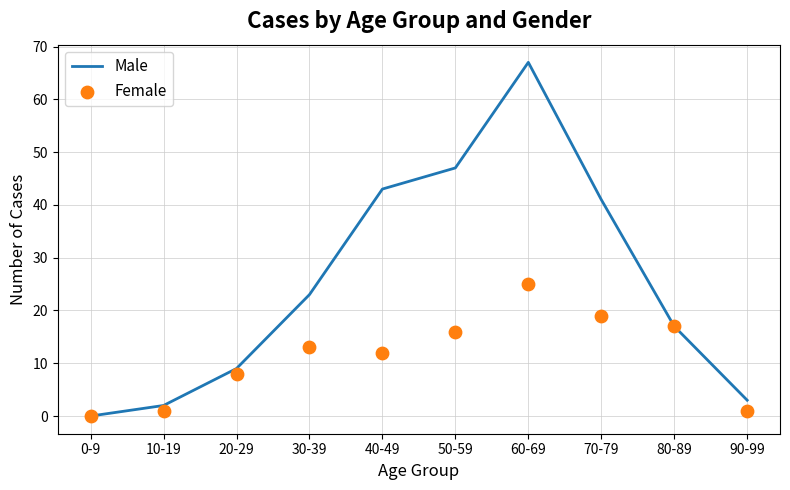

Which series has the largest total across all categories?

Male